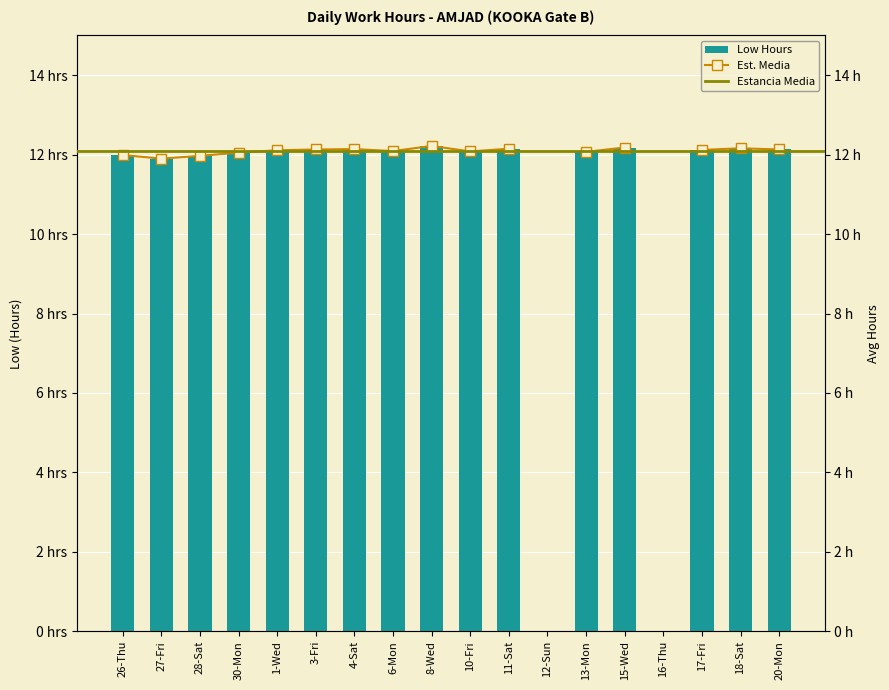

What is the sum of the values at 16-Thu and 8-Wed?

12.2